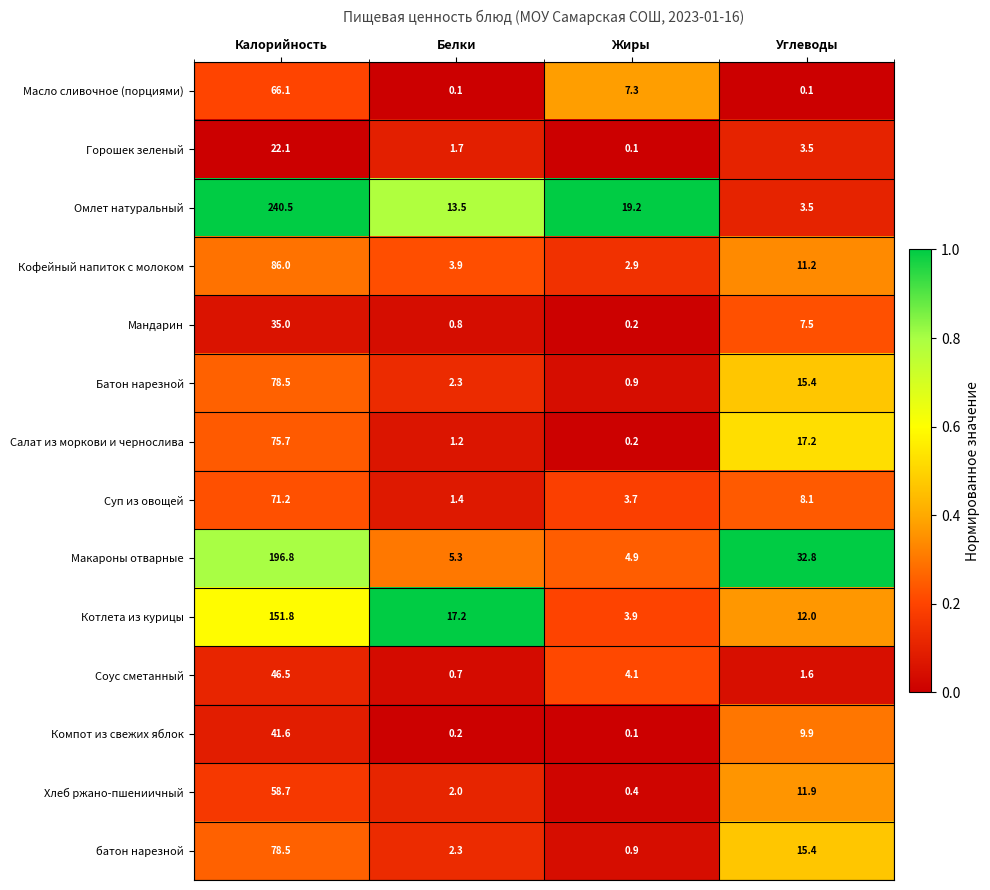

What is the difference between the second highest and minimum values in the Компот из свежих яблок series?

9.8